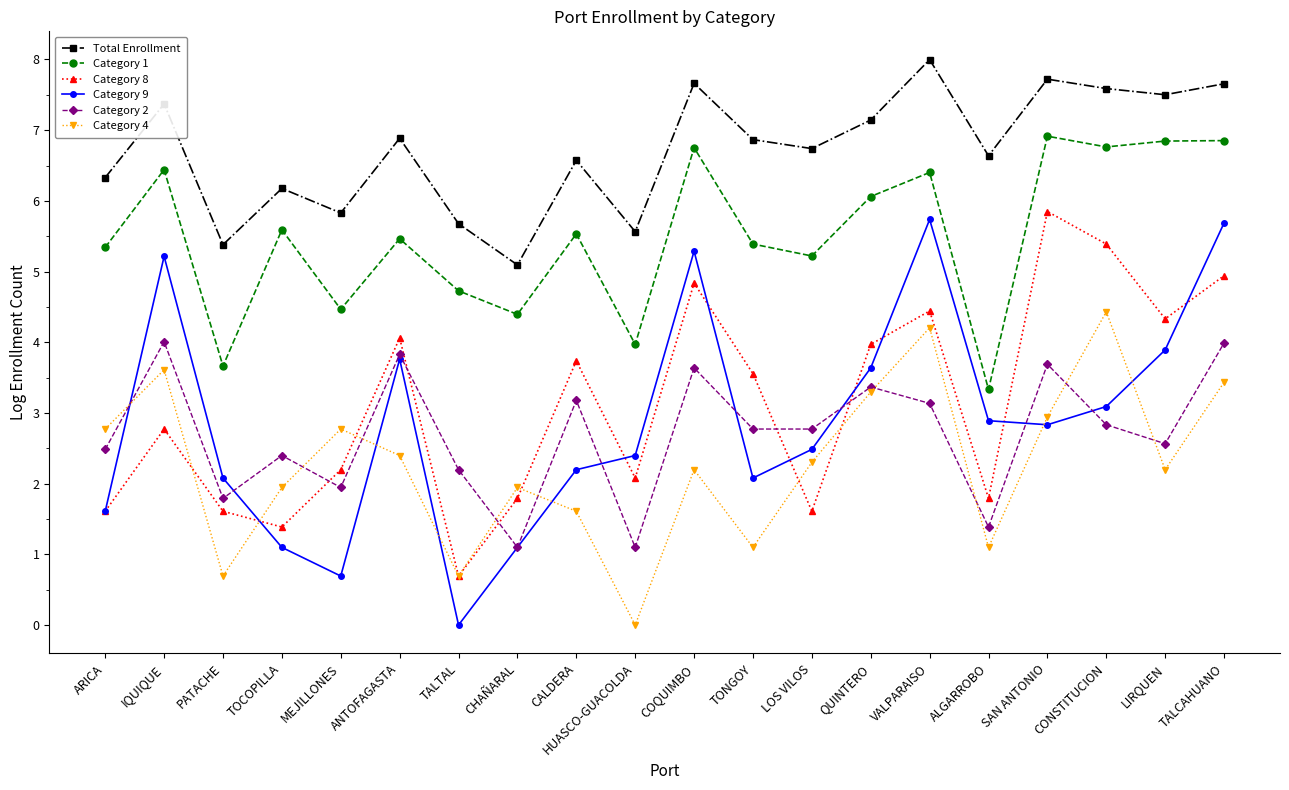

Is it true that Category 4 equals 0.9 at CALDERA?

False